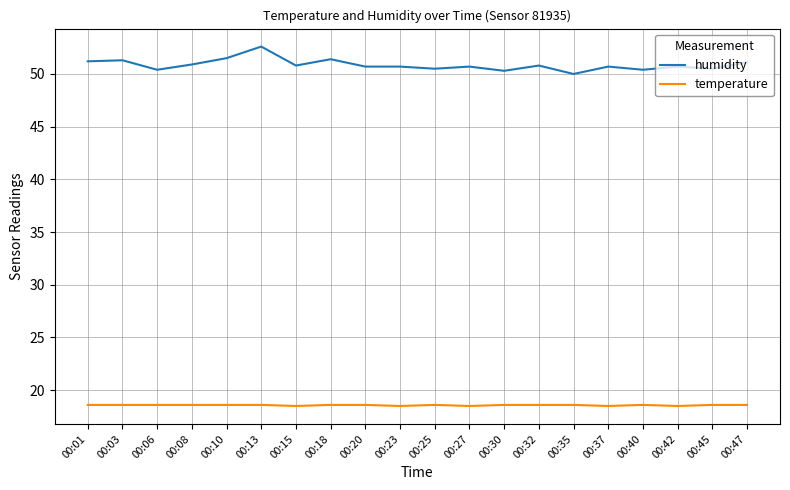

What is the difference between the highest and lowest values at 00:30?

31.7